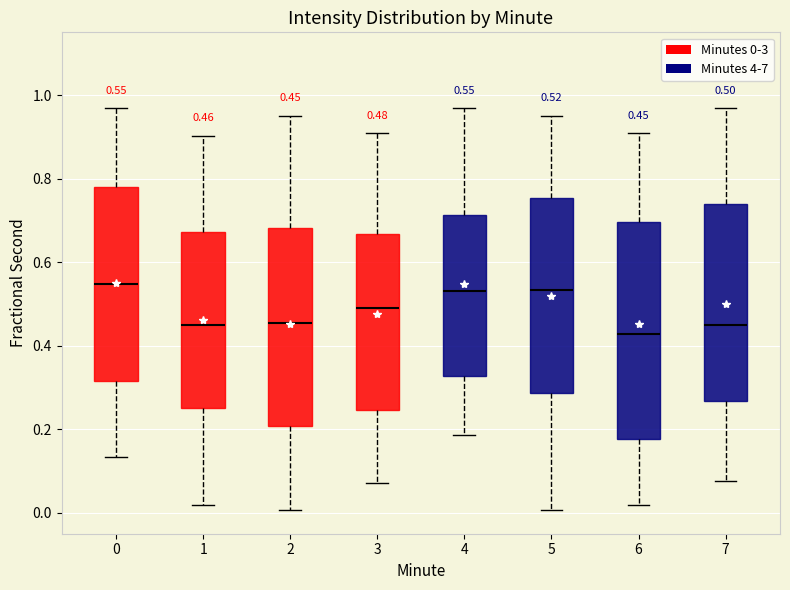

Which box is the tallest, from its lower edge to its upper edge?

6